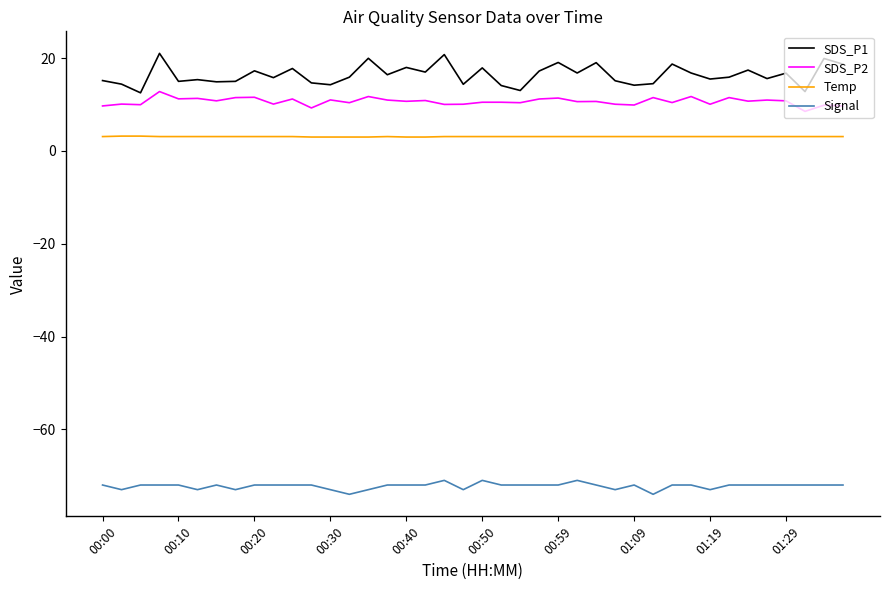

What is the average value of the Signal series?

-72.2